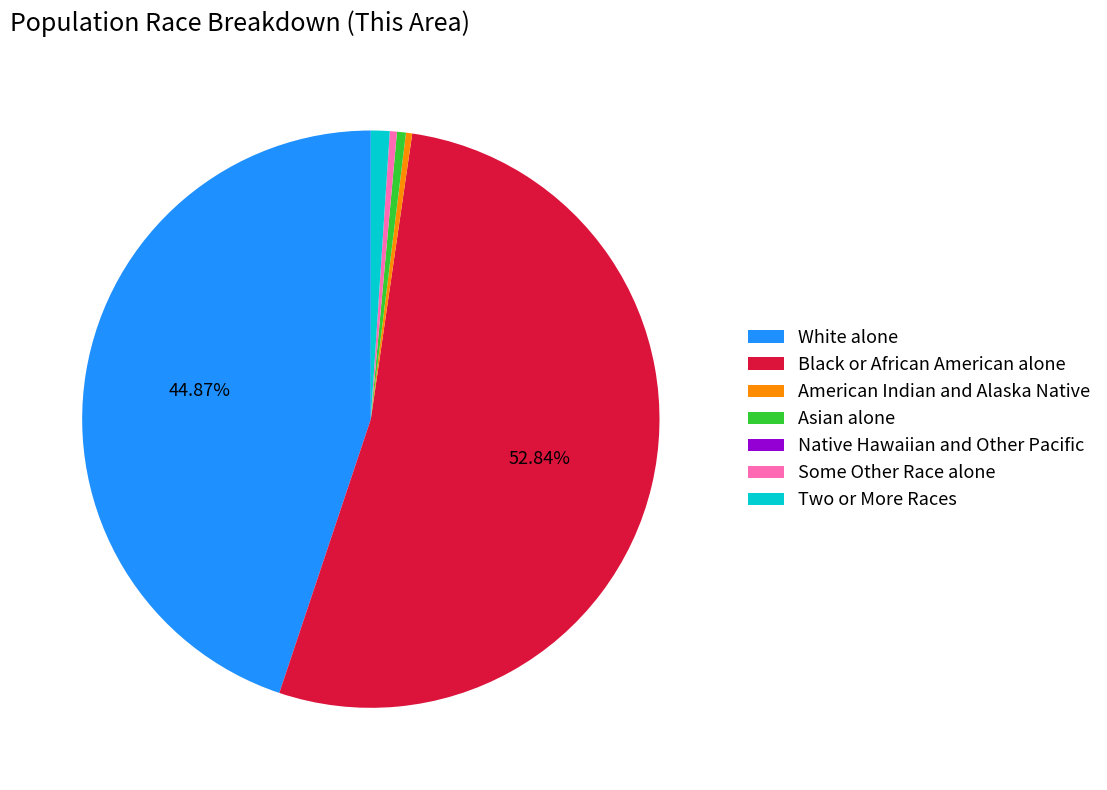

To the nearest percent, what is the difference between the largest and smallest slice percentages?

53%